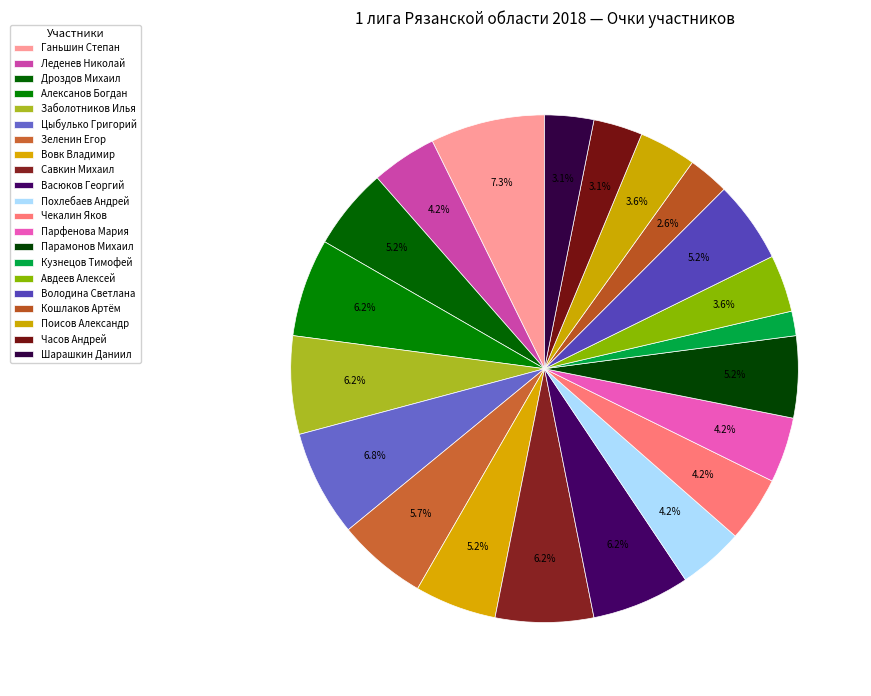

Count the number of slices in the pie.

21